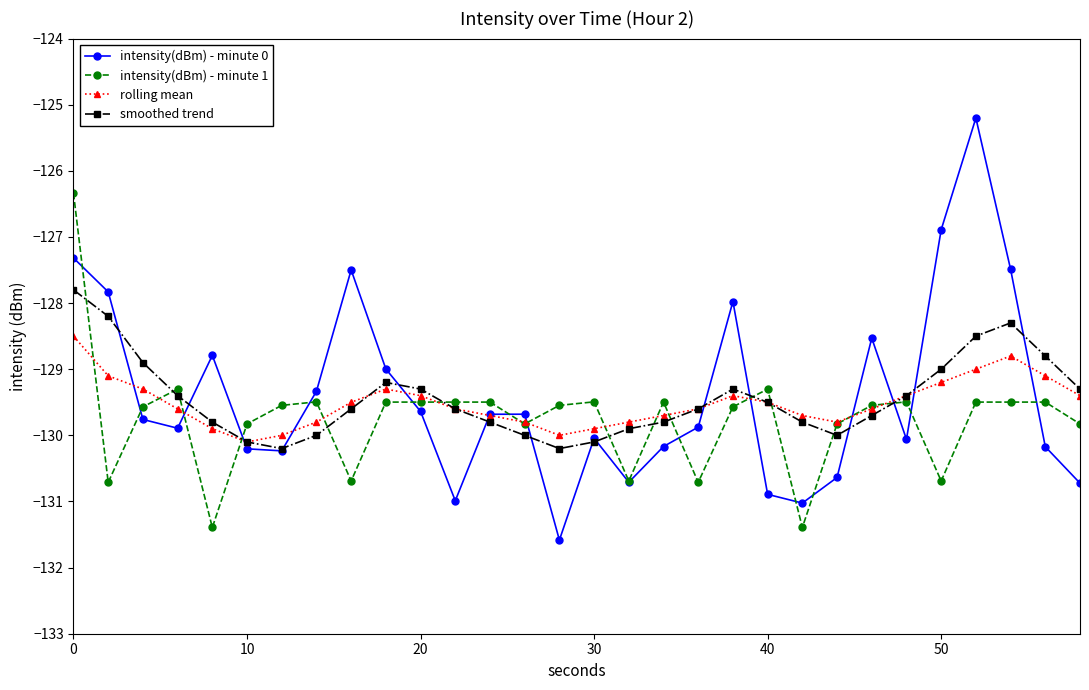

How many distinct data groups are displayed?

4